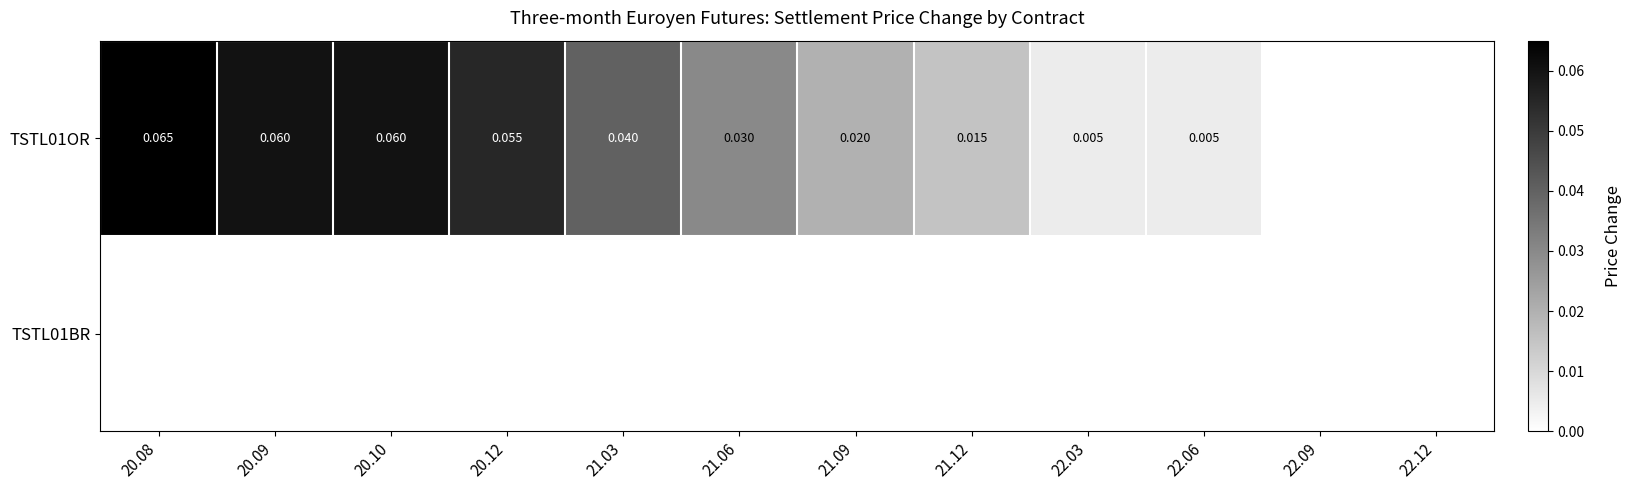

List the labels in order of TSTL01OR value, smallest first.

22.09, 22.12, 22.03, 22.06, 21.12, 21.09, 21.06, 21.03, 20.12, 20.09, 20.10, 20.08